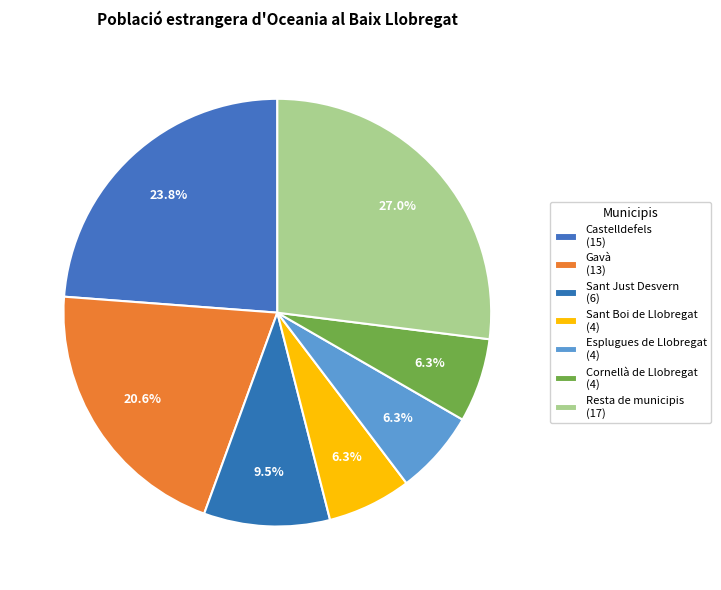

Count the number of slices in the pie.

7